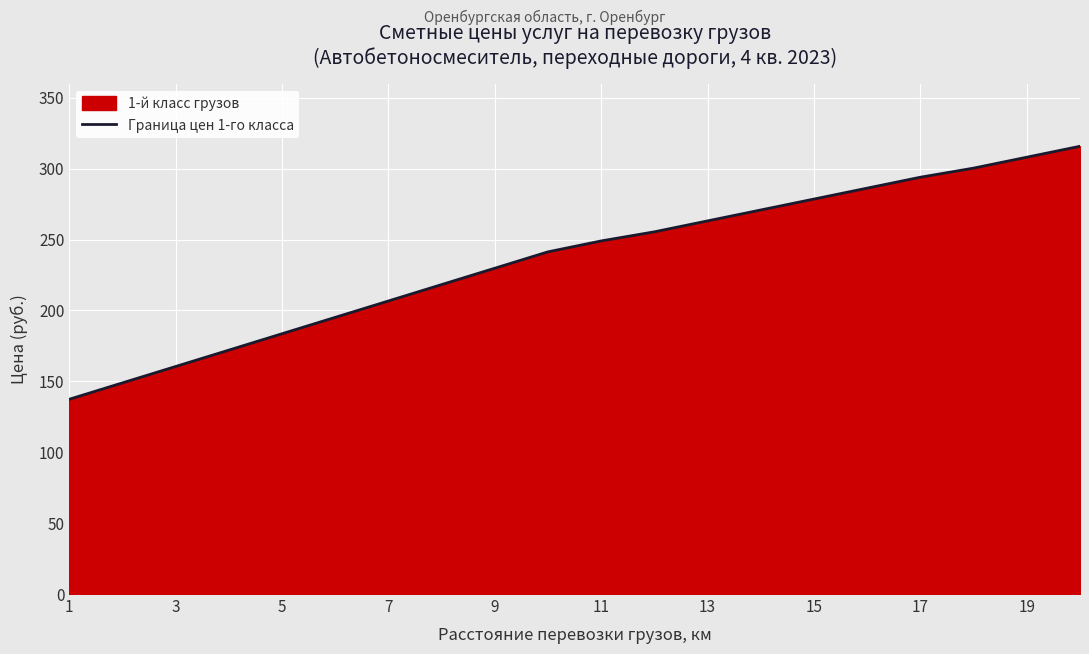

Count the number of categories in the chart.

20